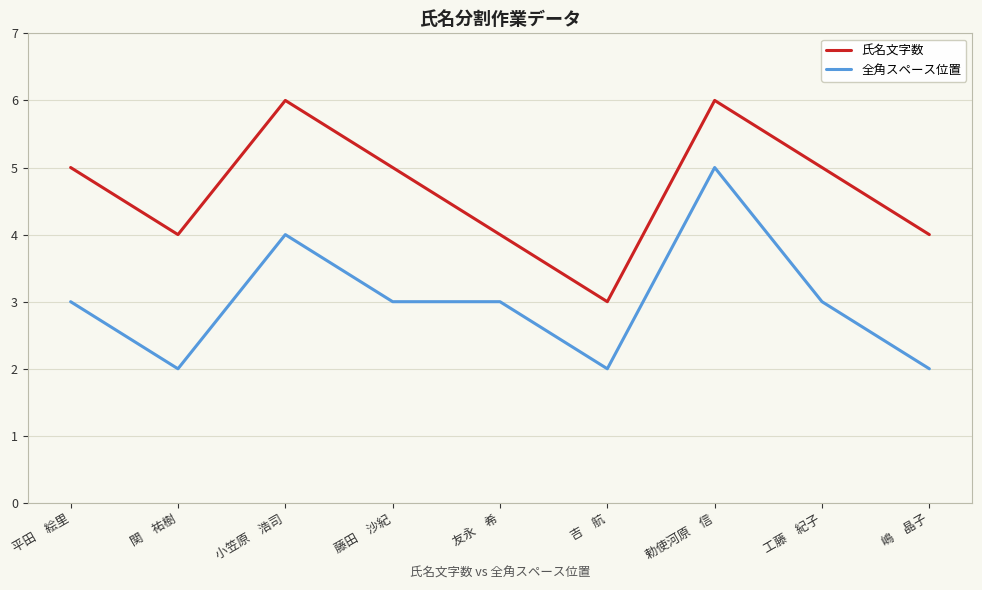

At which category does 氏名文字数 reach its first local peak?

小笠原　浩司